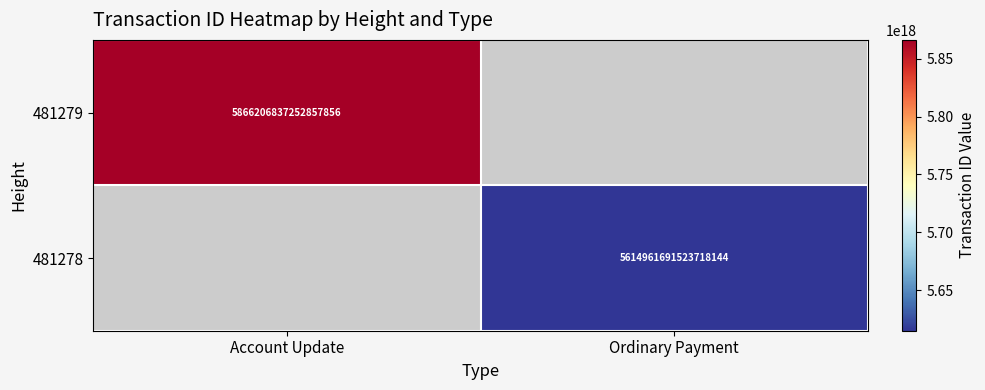

Is it true that 481279 equals 5866206837252857856 at Account Update?

True